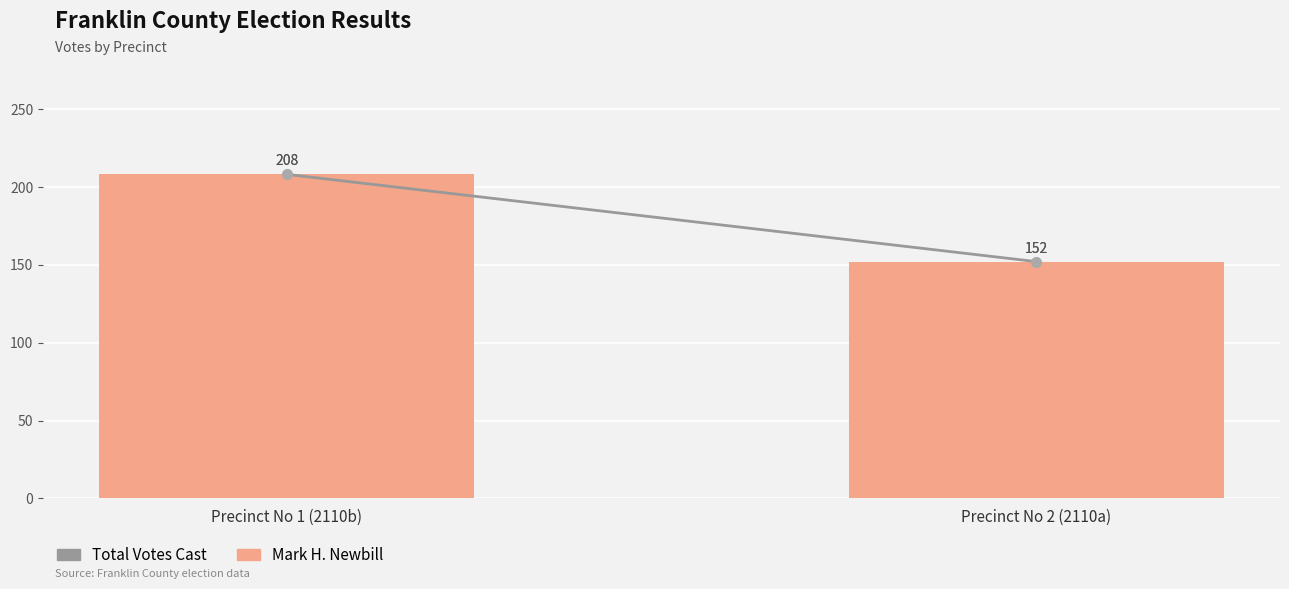

Are the bars horizontal?

No